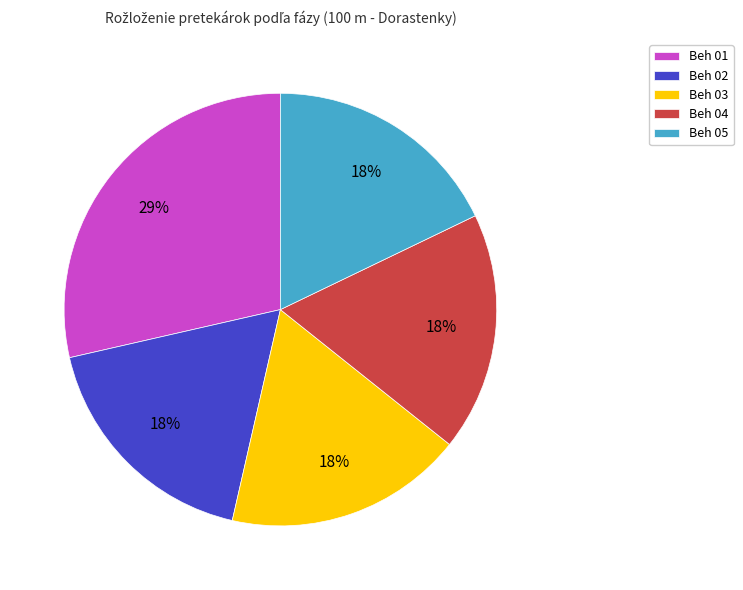

What is the largest slice in the pie chart?

Beh 01